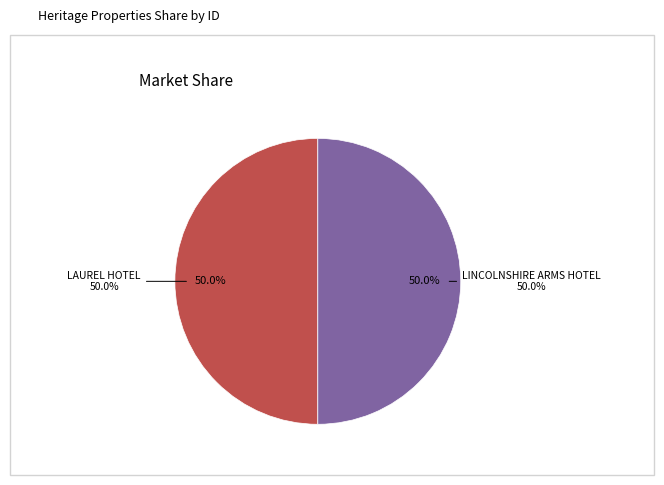

Between LAUREL HOTEL and LINCOLNSHIRE ARMS HOTEL, which is larger?

LINCOLNSHIRE ARMS HOTEL